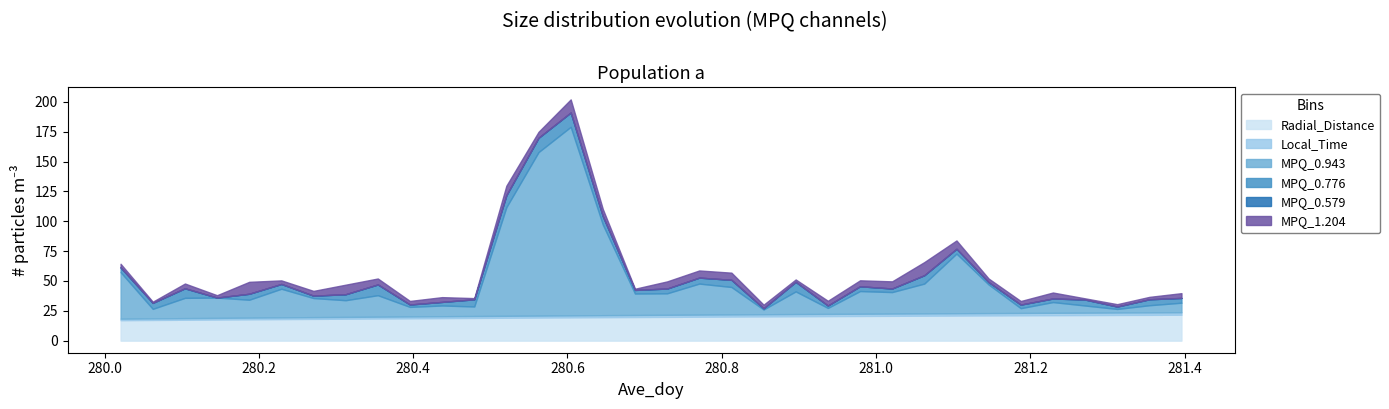

Rank the series by their maximum value, from lowest to highest.

MPQ_0.579, Local_Time, MPQ_1.204, MPQ_0.776, Radial_Distance, MPQ_0.943